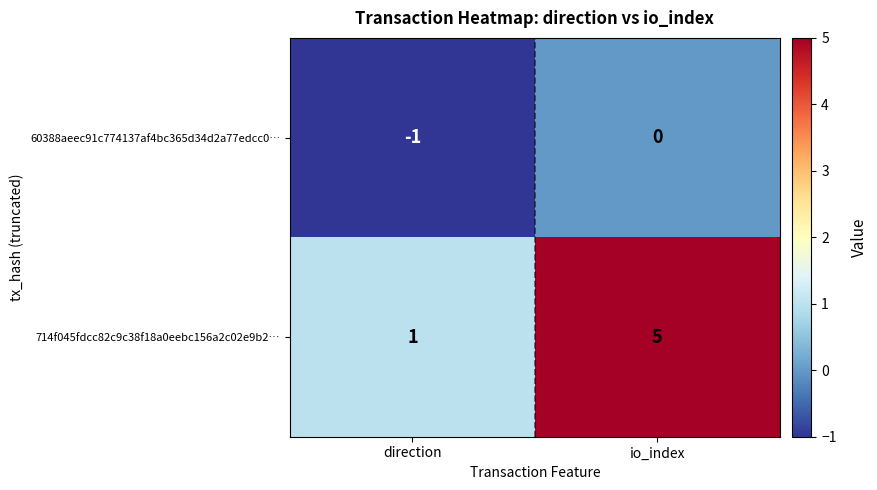

List the series in order of their peak value, lowest first.

60388aeec91c774137af4bc365d34d2a77edcc0…, 714f045fdcc82c9c38f18a0eebc156a2c02e9b2…